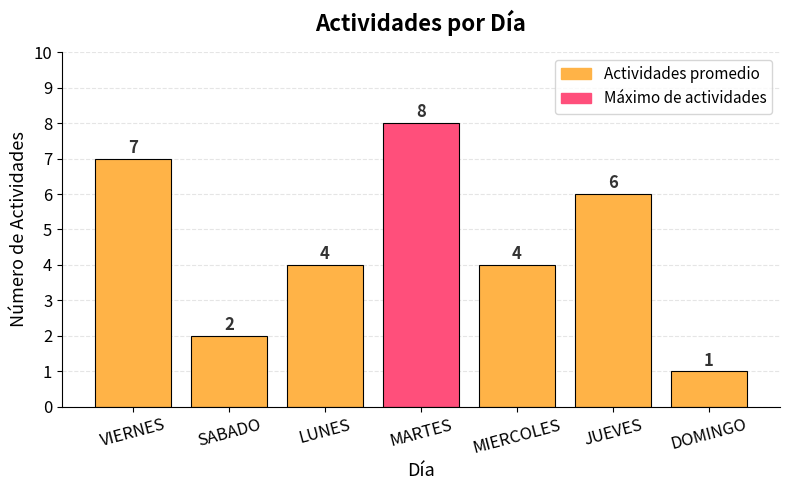

How many values are below 4?

2